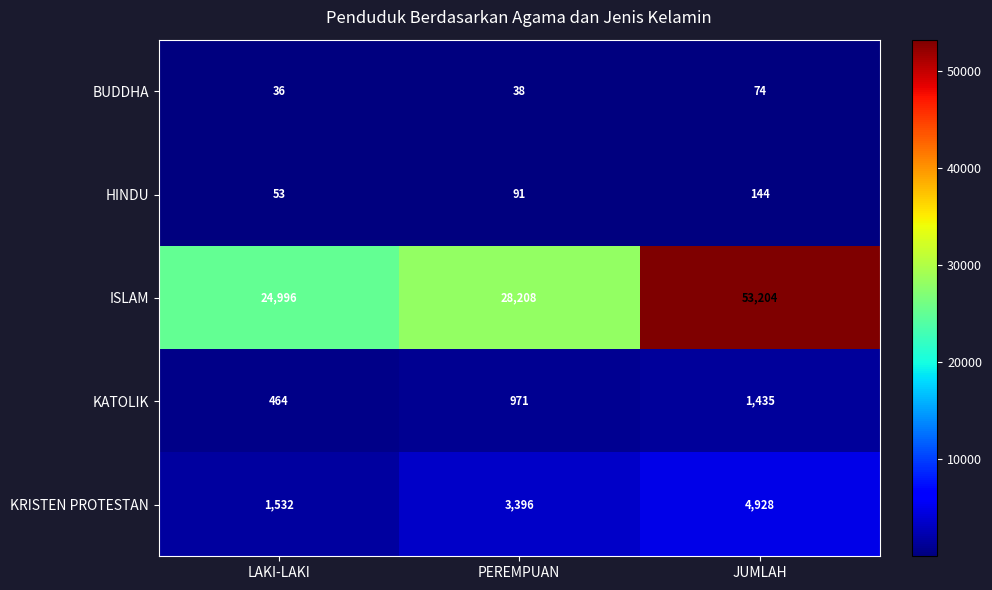

Reading left to right, transcribe all the data shown in this chart.

BUDDHA: 36	38	74
HINDU: 53	91	144
ISLAM: 24996	28208	53204
KATOLIK: 464	971	1435
KRISTEN PROTESTAN: 1532	3396	4928